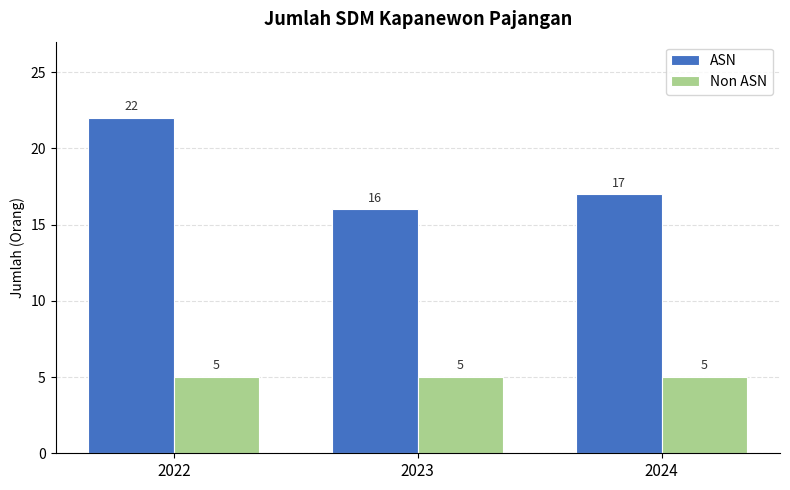

Reading right to left, transcribe all the data shown in this chart.

ASN: 17	16	22
Non ASN: 5	5	5